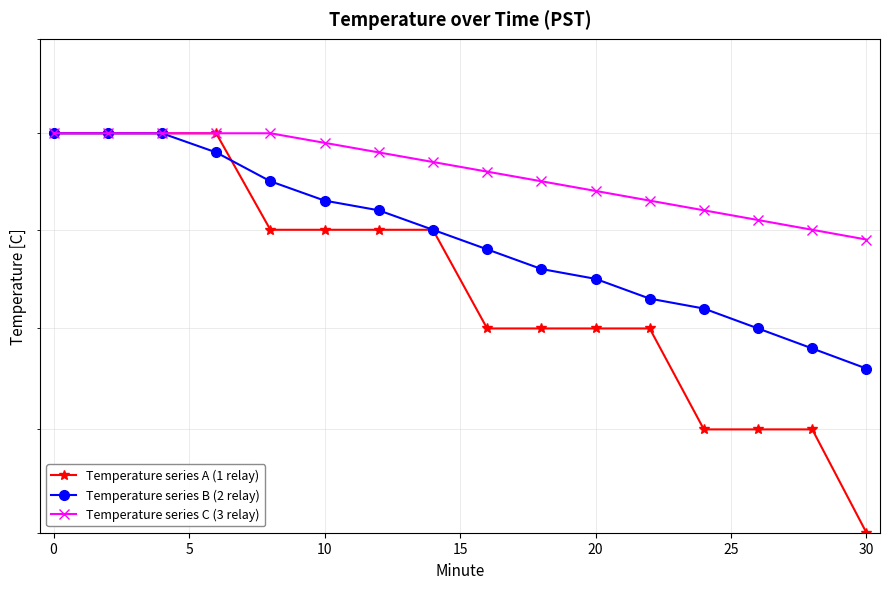

Reading left to right, what are all the values shown in this chart?

Temperature series A (1 relay): 4.6	4.6	4.6	4.6	4.5	4.5	4.5	4.5	4.4	4.4	4.4	4.4	4.3	4.3	4.3	4.2
Temperature series B (2 relay): 4.6	4.6	4.6	4.6	4.5	4.5	4.5	4.5	4.5	4.5	4.5	4.4	4.4	4.4	4.4	4.4
Temperature series C (3 relay): 4.6	4.6	4.6	4.6	4.6	4.6	4.6	4.6	4.6	4.5	4.5	4.5	4.5	4.5	4.5	4.5